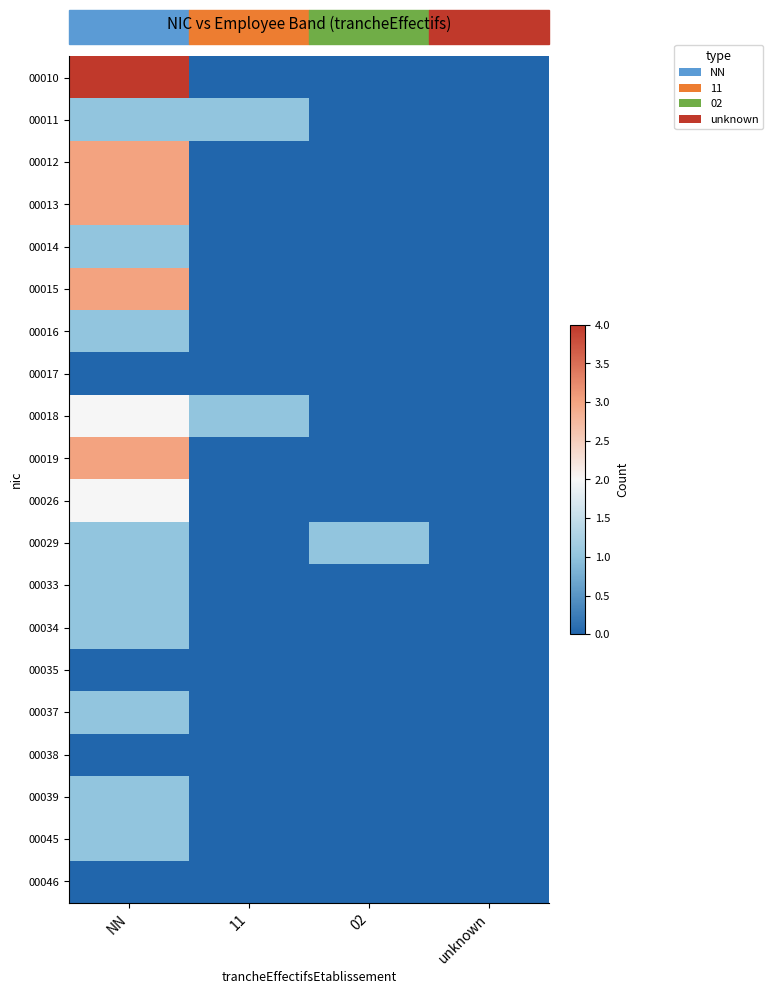

Reading right to left, list all the values displayed in this chart.

00010: unknown=0	02=0	11=0	NN=4
00011: unknown=0	02=0	11=1	NN=1
00012: unknown=0	02=0	11=0	NN=3
00013: unknown=0	02=0	11=0	NN=3
00014: unknown=0	02=0	11=0	NN=1
00015: unknown=0	02=0	11=0	NN=3
00016: unknown=0	02=0	11=0	NN=1
00017: unknown=0	02=0	11=0	NN=0
00018: unknown=0	02=0	11=1	NN=2
00019: unknown=0	02=0	11=0	NN=3
00026: unknown=0	02=0	11=0	NN=2
00029: unknown=0	02=1	11=0	NN=1
00033: unknown=0	02=0	11=0	NN=1
00034: unknown=0	02=0	11=0	NN=1
00035: unknown=0	02=0	11=0	NN=0
00037: unknown=0	02=0	11=0	NN=1
00038: unknown=0	02=0	11=0	NN=0
00039: unknown=0	02=0	11=0	NN=1
00045: unknown=0	02=0	11=0	NN=1
00046: unknown=0	02=0	11=0	NN=0